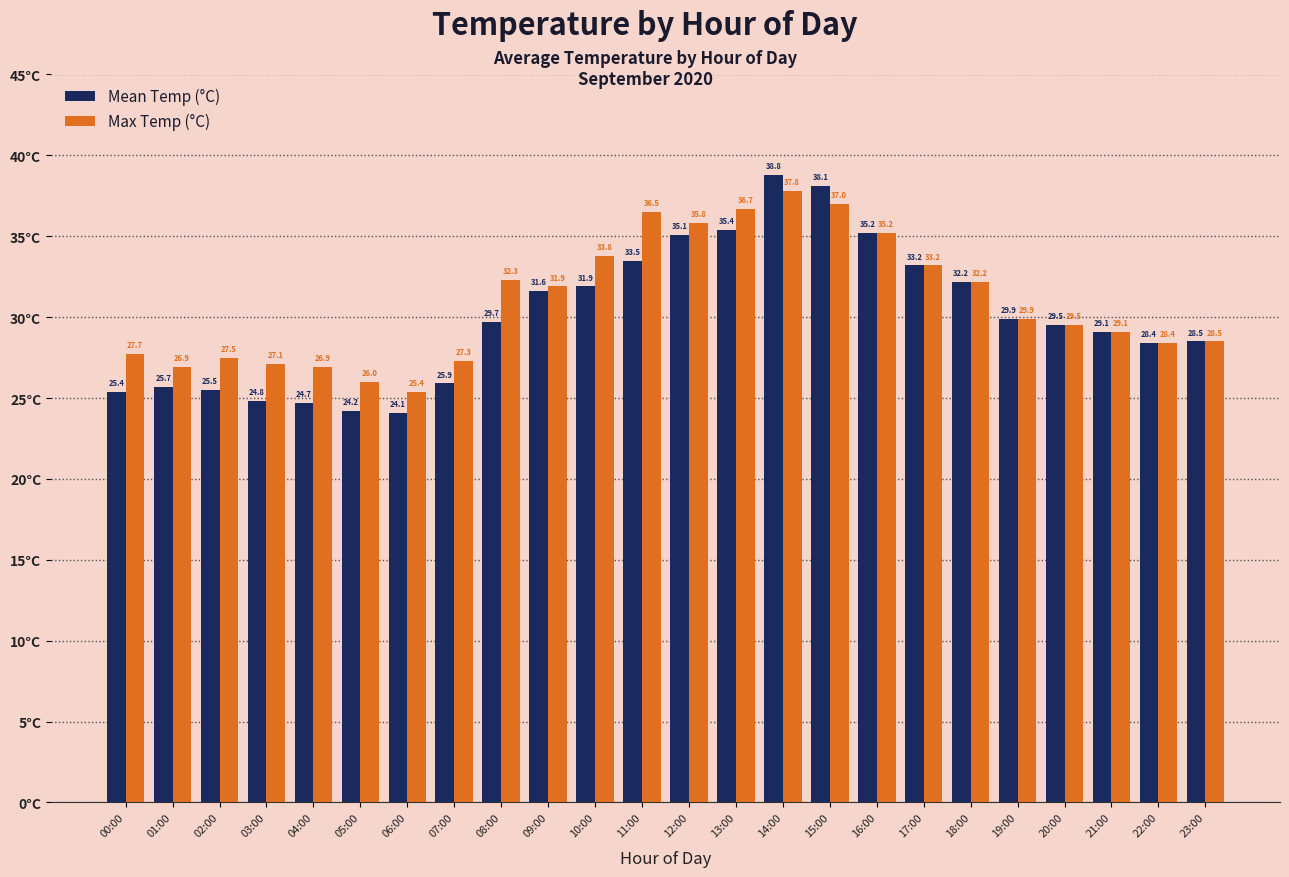

Is the value of Mean Temp (°C) at 04:00 greater than the value of Max Temp (°C) at 01:00?

No